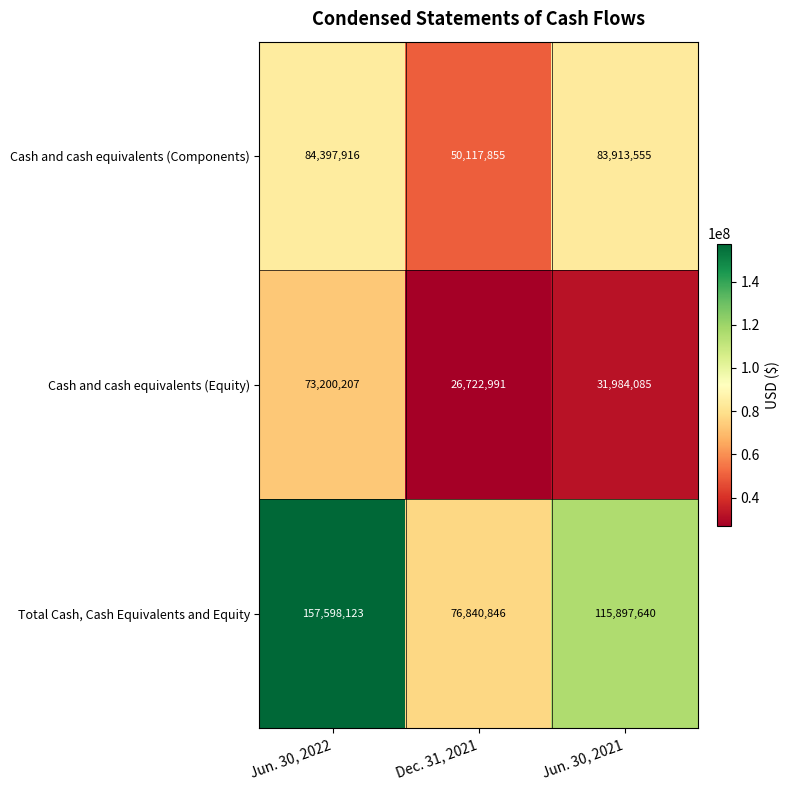

What is the difference between the second highest and minimum values in the Cash and cash equivalents (Components) series?

33795700